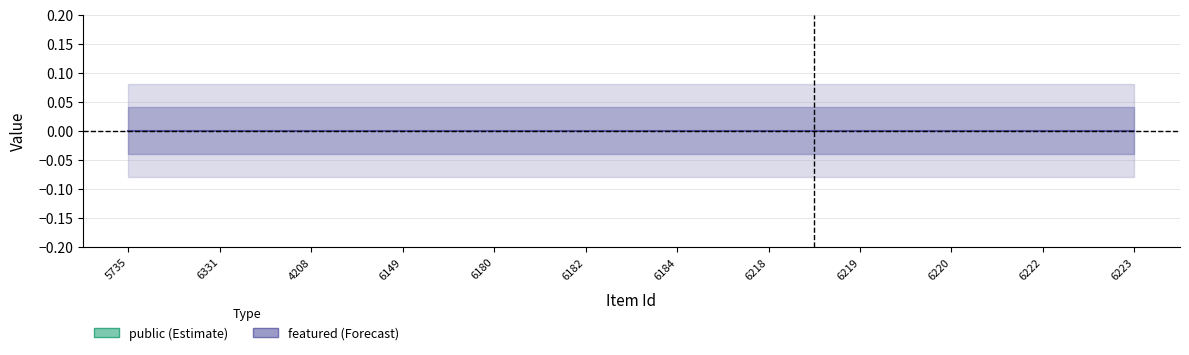

What are all the series names shown in the legend?

public, featured